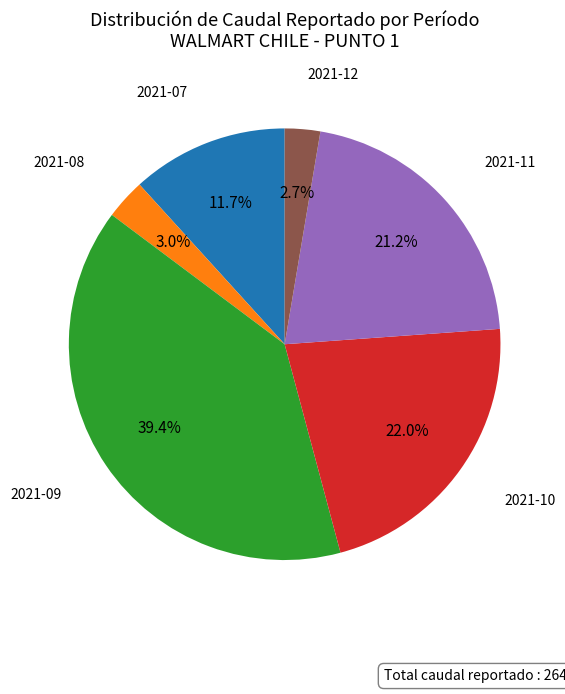

Is there any slice that represents more than half of the pie?

No